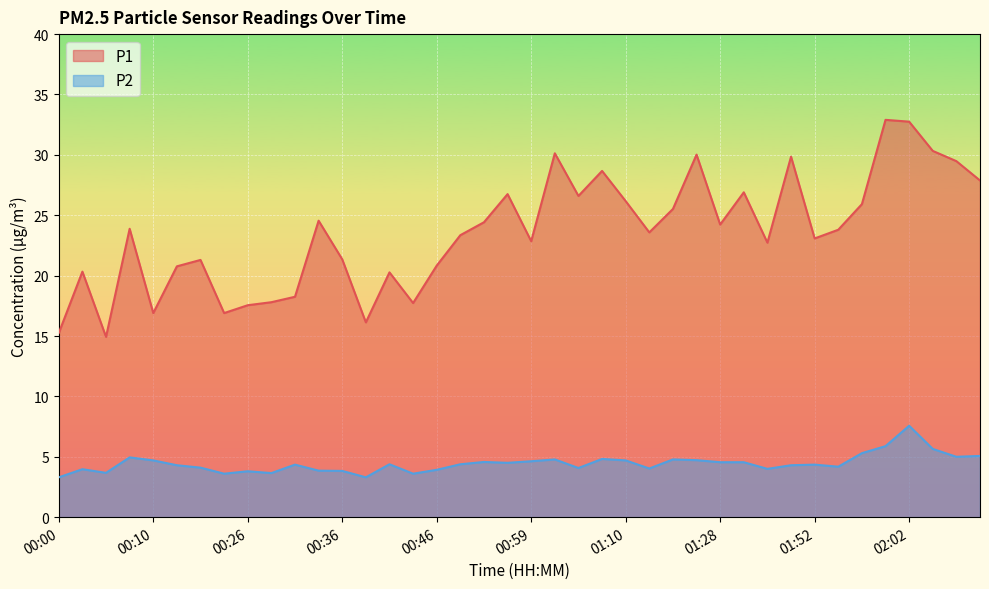

What are all the series names shown in the legend?

P1, P2